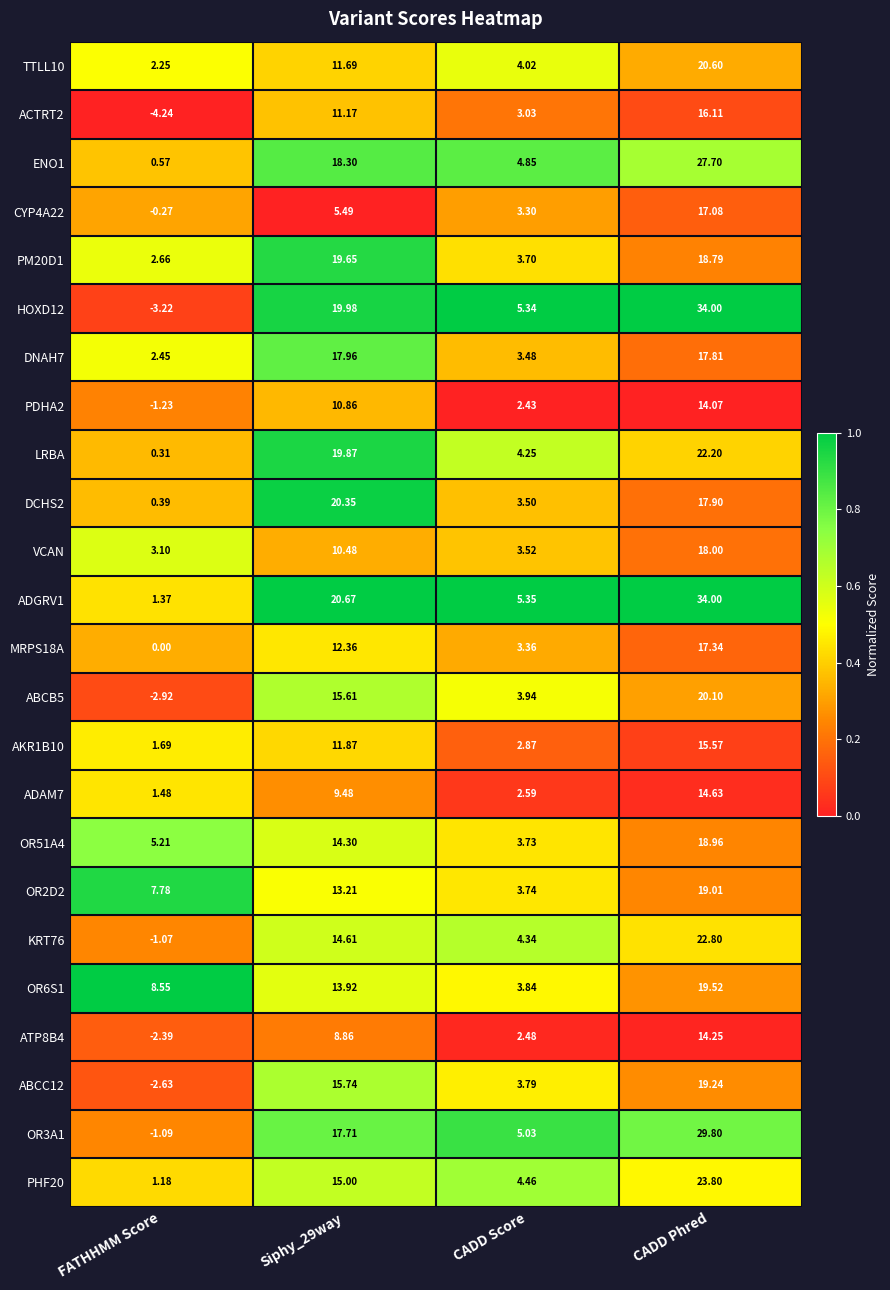

Which series has the largest total across all categories?

ADGRV1